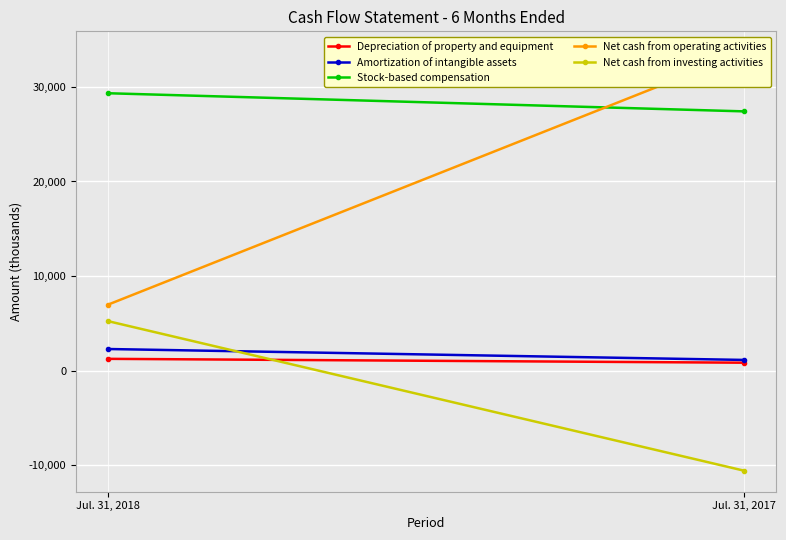

What is the average value of the Net cash from investing activities series?

-2654